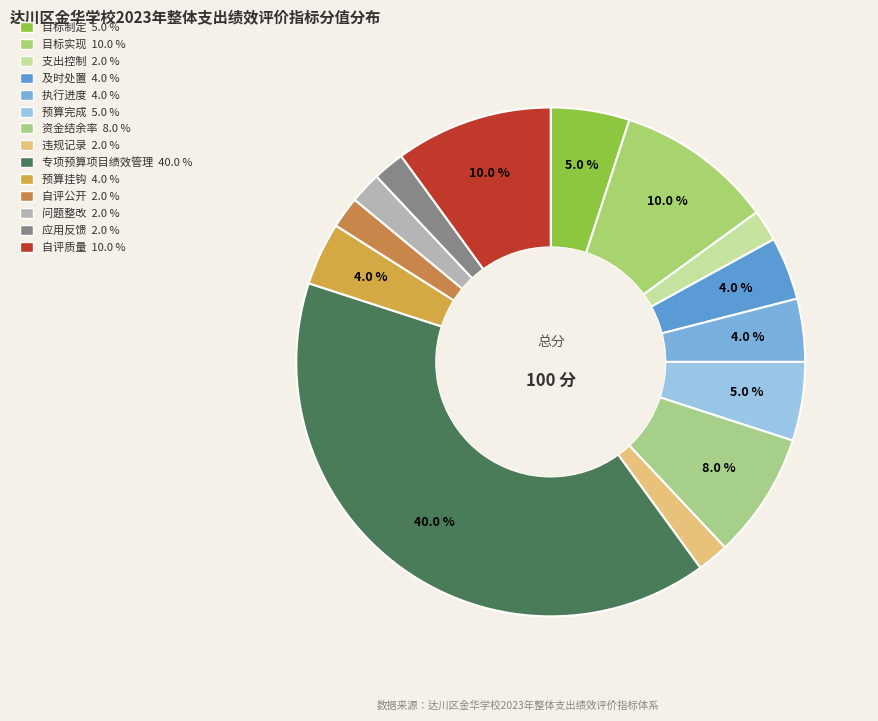

To the nearest percent, what is the difference between the largest and smallest slice percentages?

38%